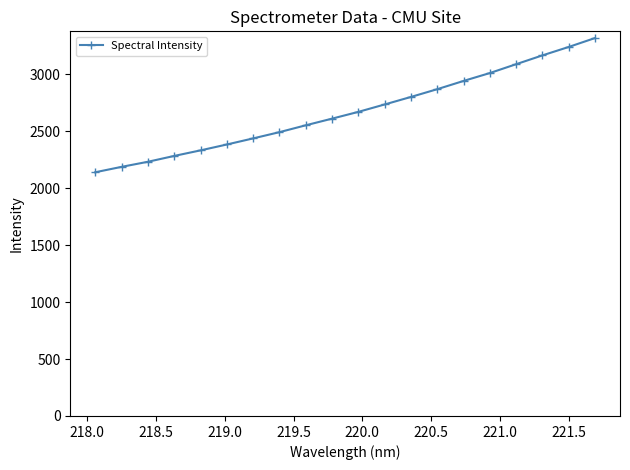

What is the average value?

2675.8